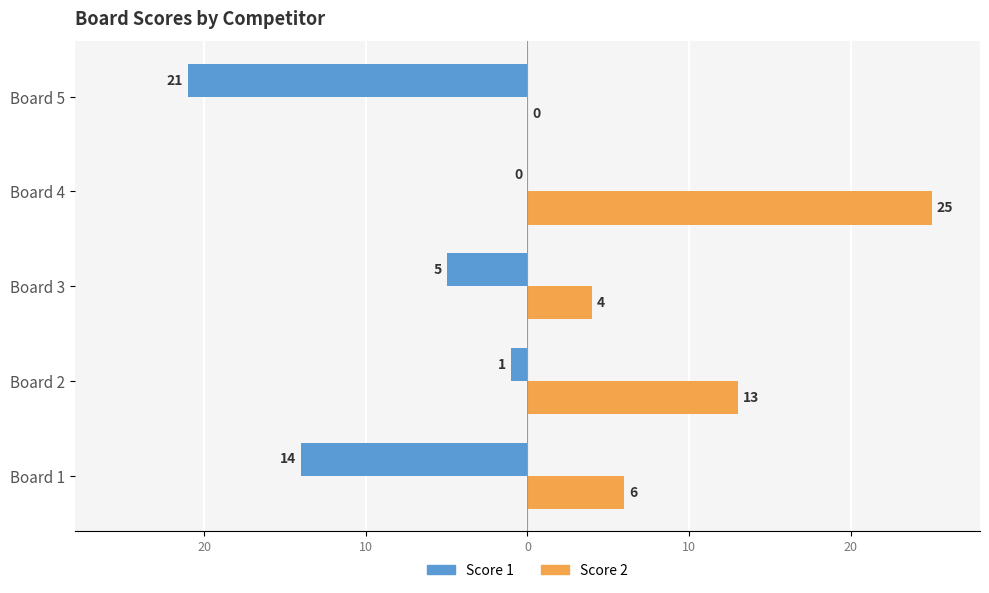

Which series has the largest range (max minus min)?

Score 2